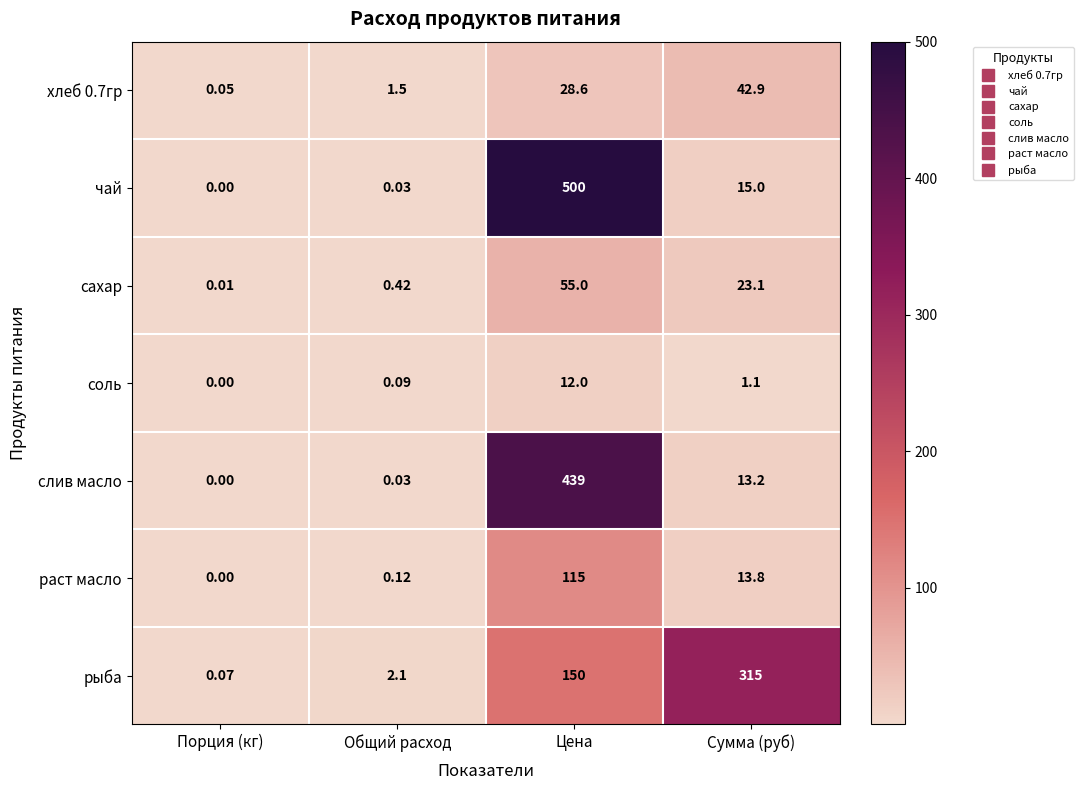

At which label does раст масло reach its peak?

Цена